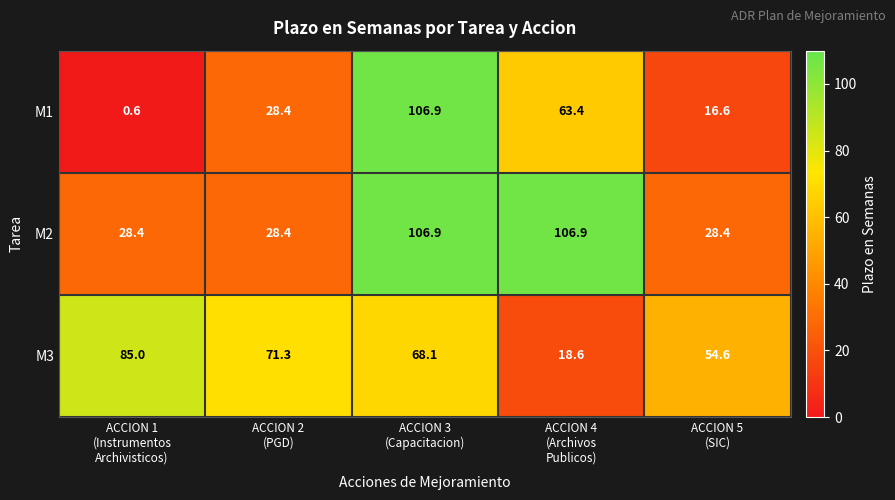

What is the maximum value for M2?

106.9